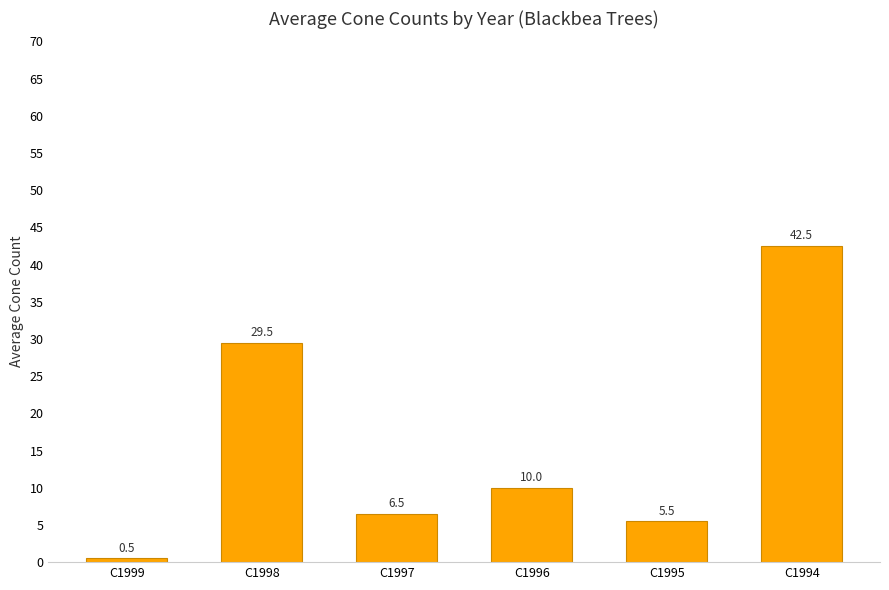

Are the bars grouped side by side (vs. stacked)?

No